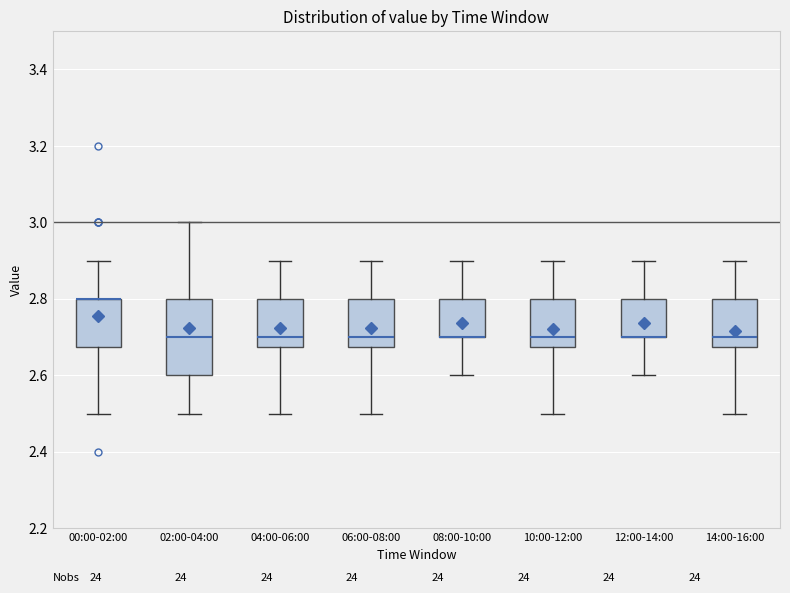

Comparing the boxes themselves (not the whiskers), which one is the tallest?

02:00-04:00